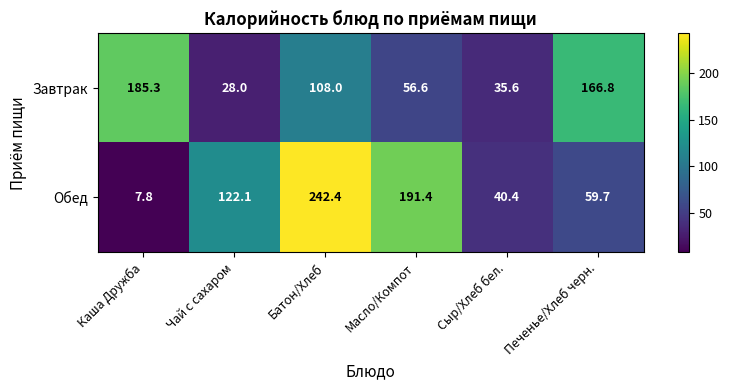

What is the total value across all series at Батон/Хлеб?

350.4